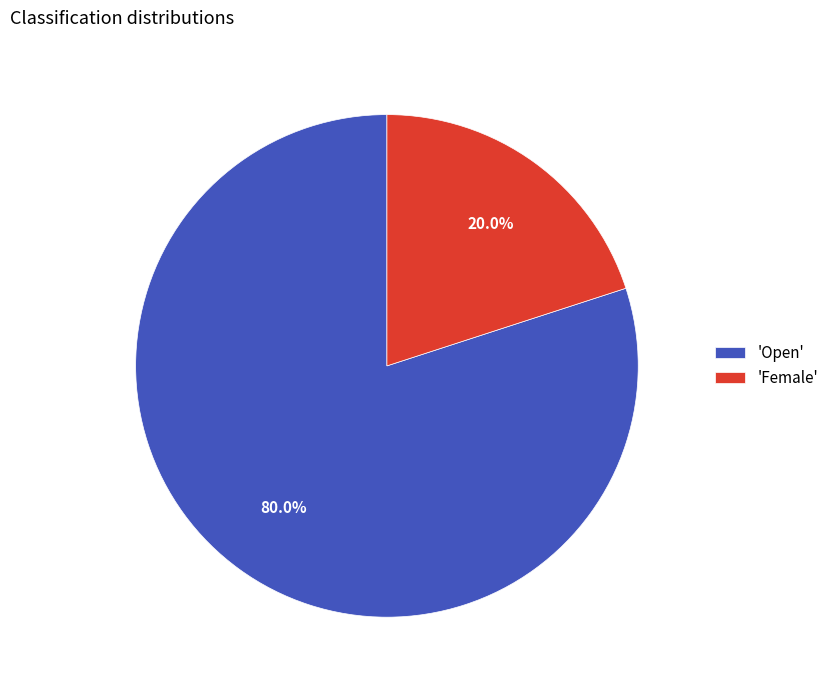

Count the number of slices in the pie.

2